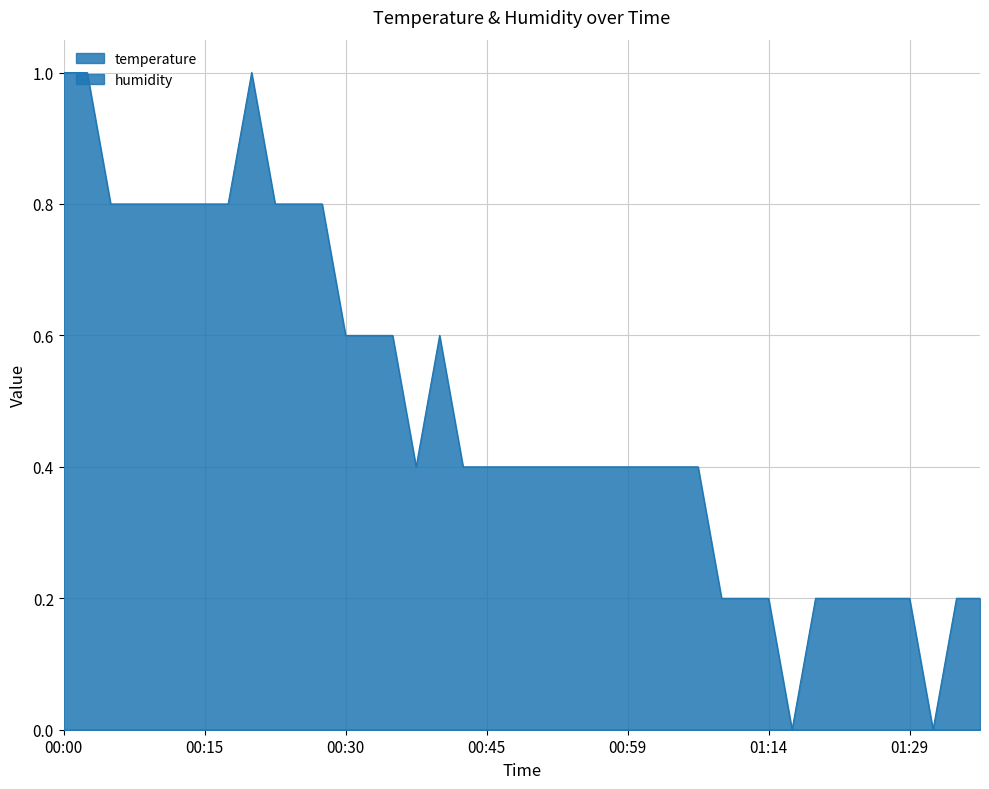

How many positive values are there?

38